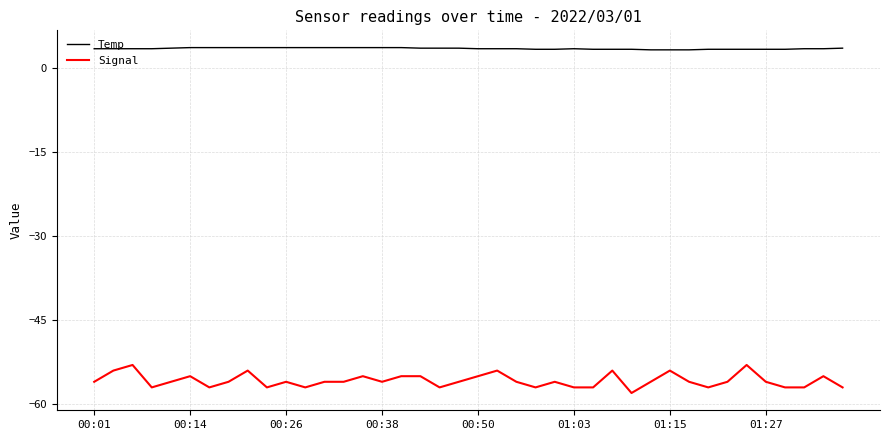

Rank the series by their average value, from lowest to highest.

Signal, Temp